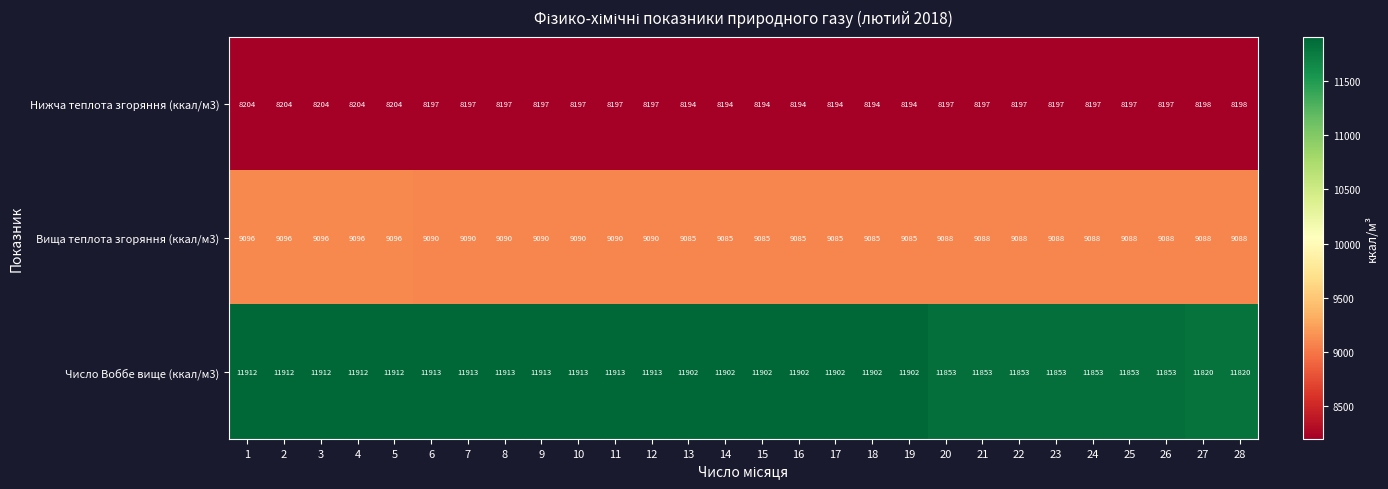

What is the difference between the Вища теплота згоряння (ккал/м3) values at 18 and 4?

11